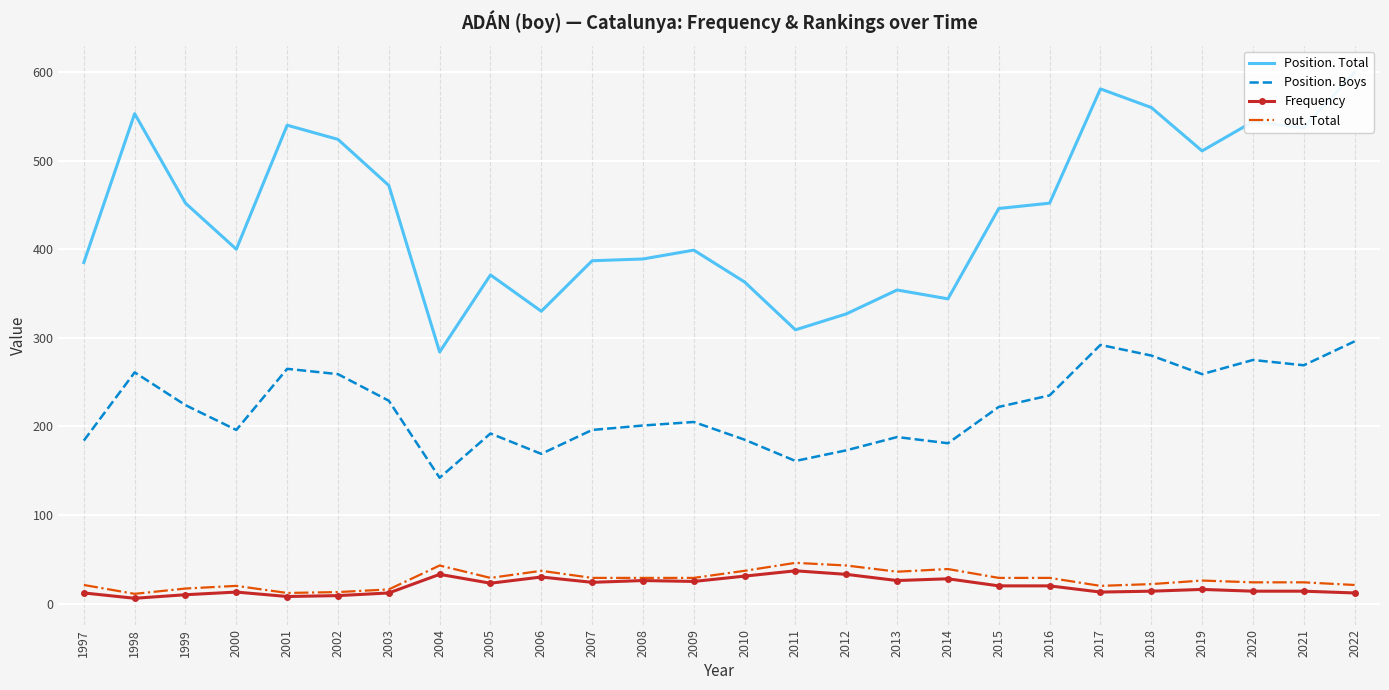

Count the number of categories in the chart.

26